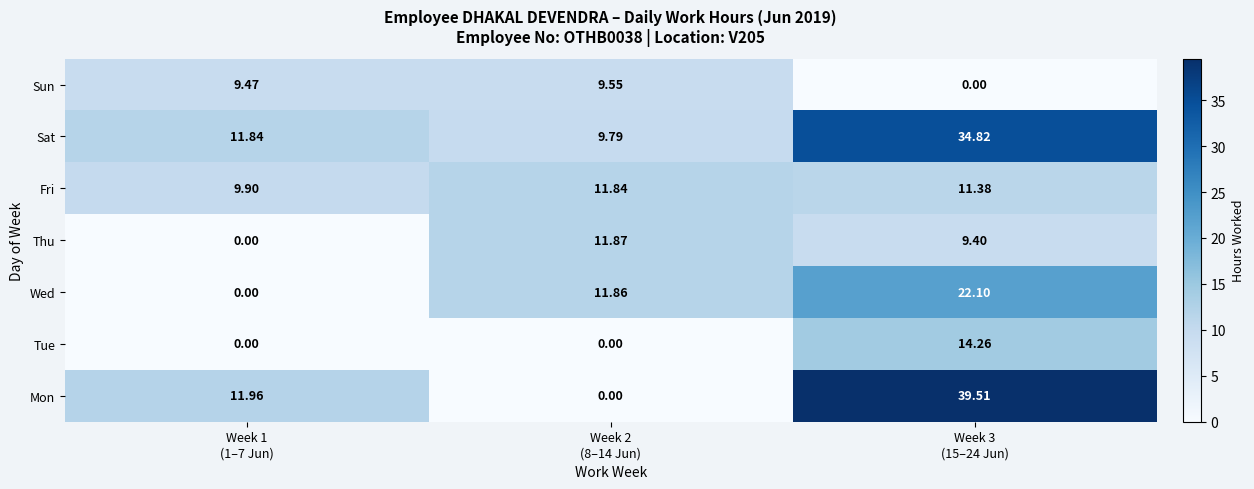

List the series in order of their peak value, highest first.

Mon, Sat, Wed, Tue, Thu, Fri, Sun